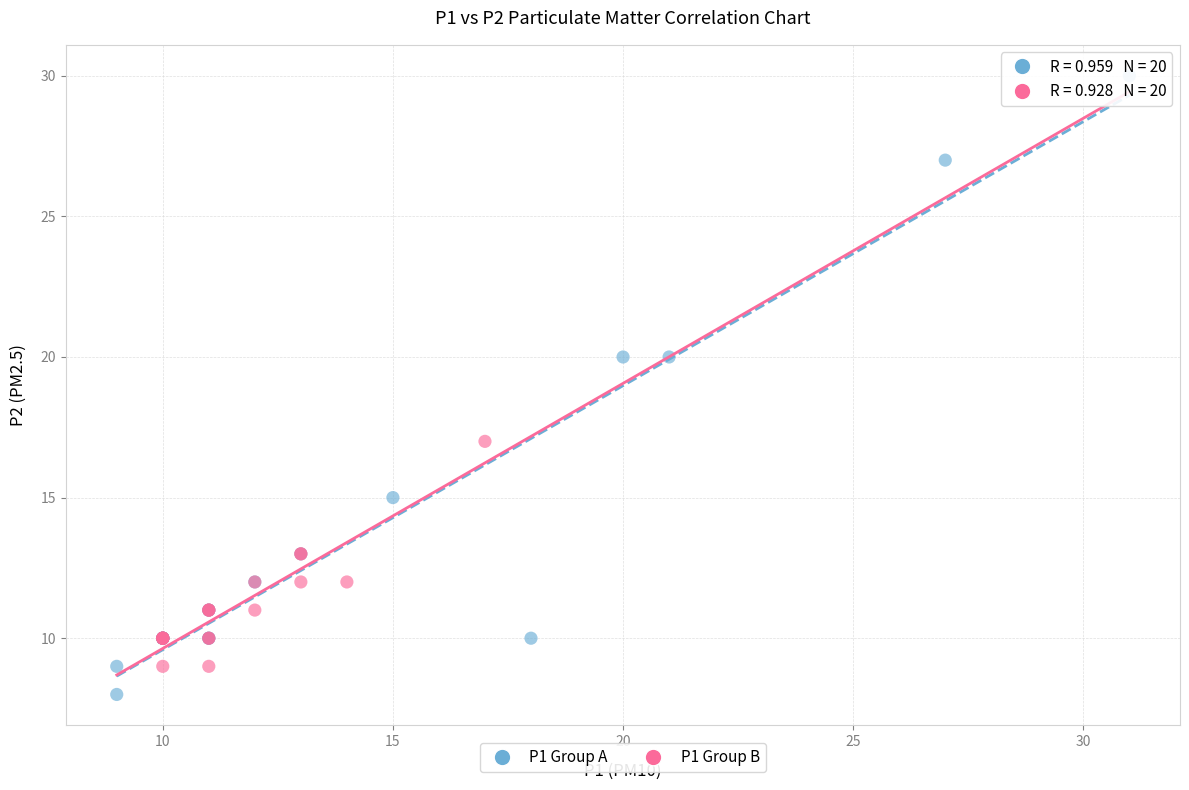

Which series has the widest spread of Y values?

P1 Group A